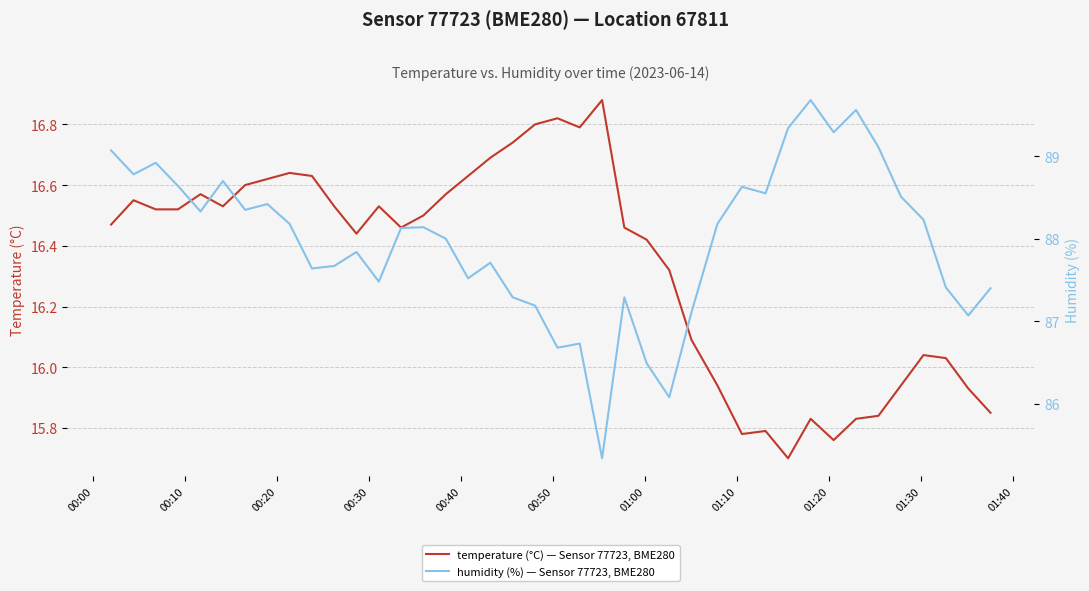

Does the chart display data point markers on the line(s)?

No